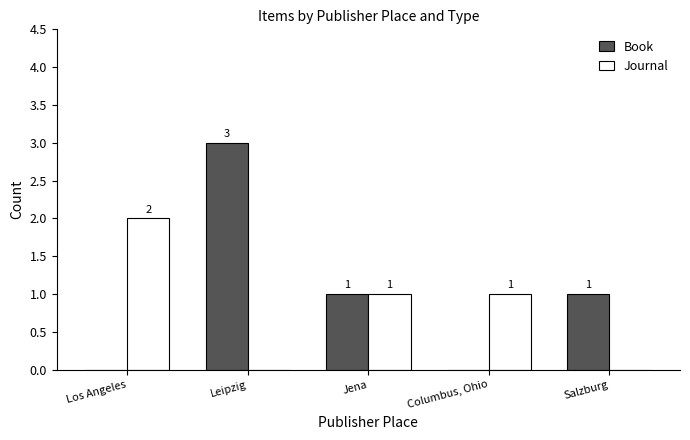

Read the Book value at Jena.

1